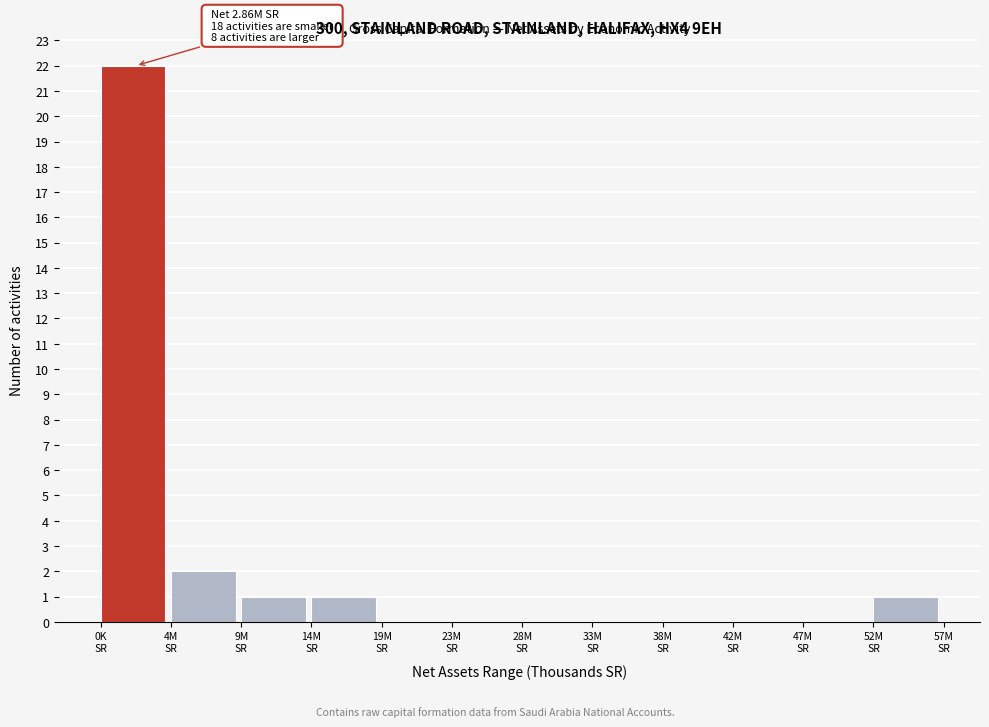

What is the sum of all values?

27